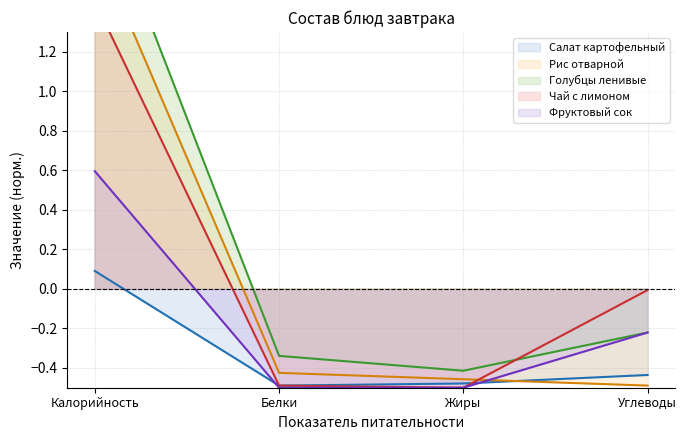

Between which two adjacent categories do Рис отварной and Фруктовый сок first intersect?

Жиры and Углеводы